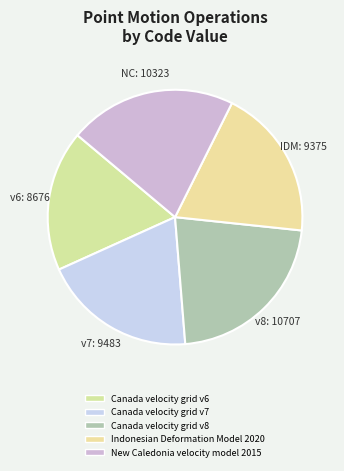

To the nearest percent, what is the average slice percentage?

20%